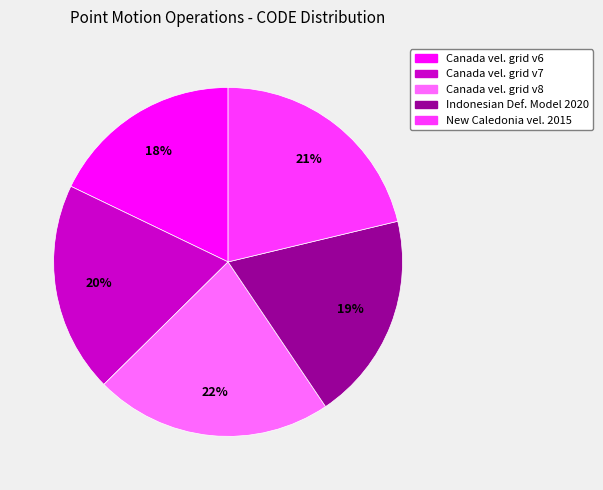

To the nearest percent, what is the difference between the largest and smallest slice percentages?

4%